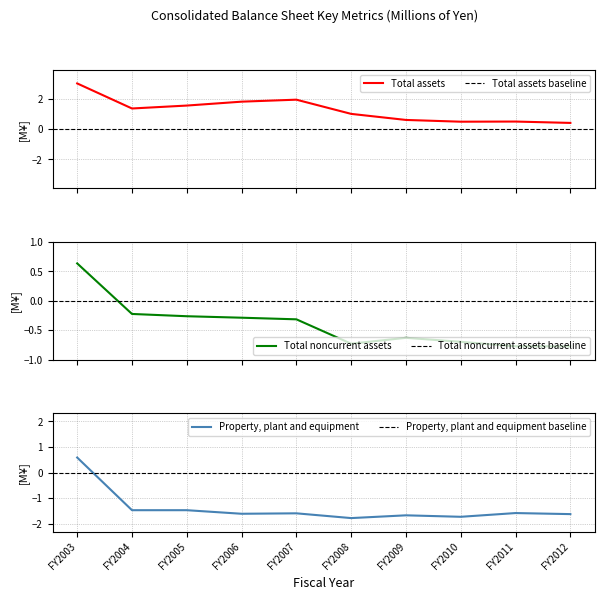

What is the difference between the maximum and minimum values in the Total noncurrent assets series?

1.4